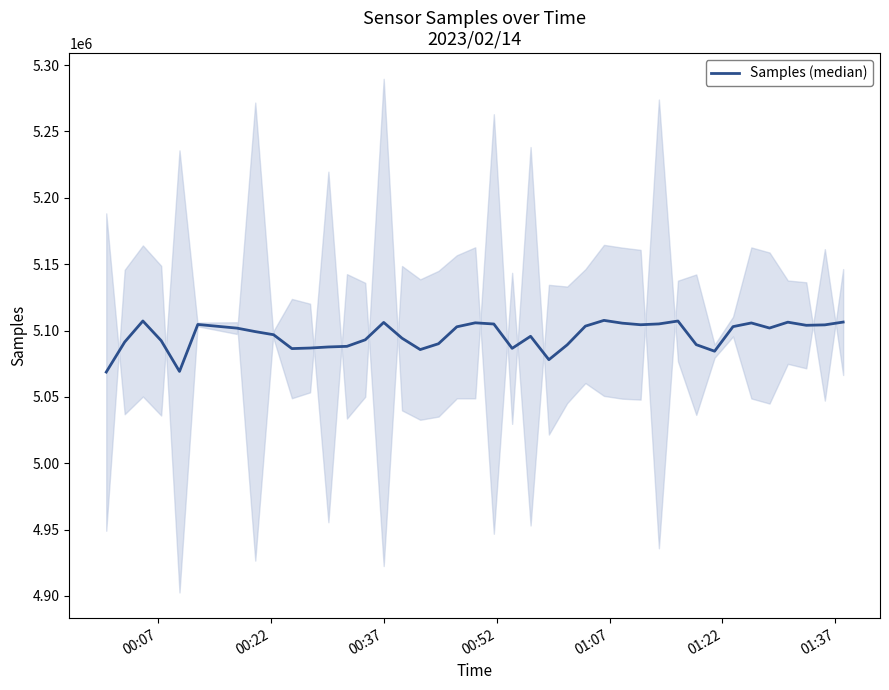

Reading left to right, what are all the values shown in this chart?

5068706	5091350	5107204	5092379	5069188	5104580	5101822	5099193	5096849	5086393	5086816	5087623	5088093	5093026	5106110	5094226	5085656	5090060	5102821	5105815	5104922	5086575	5095671	5078019	5089226	5103321	5107650	5105556	5104370	5104987	5107168	5089351	5084424	5102949	5105716	5101883	5106302	5103948	5104272	5106385